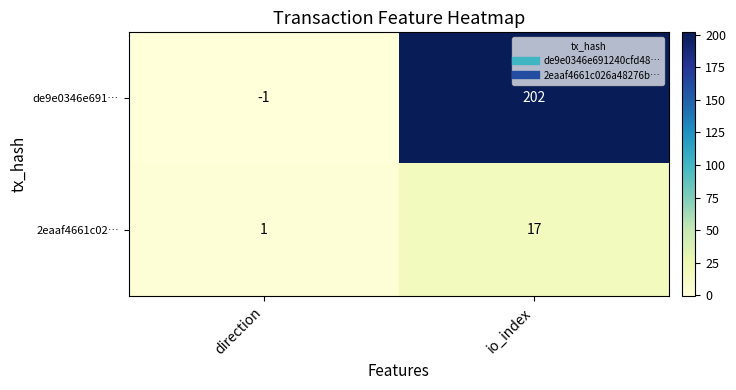

Which series changed the most between direction and io_index?

de9e0346e691…